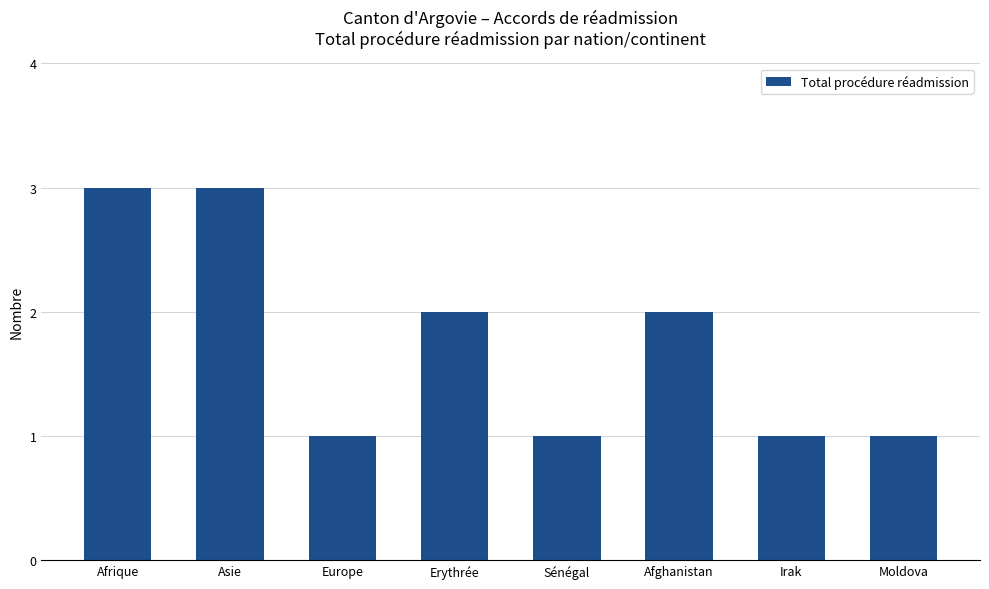

Are the bars grouped side by side (vs. stacked)?

No